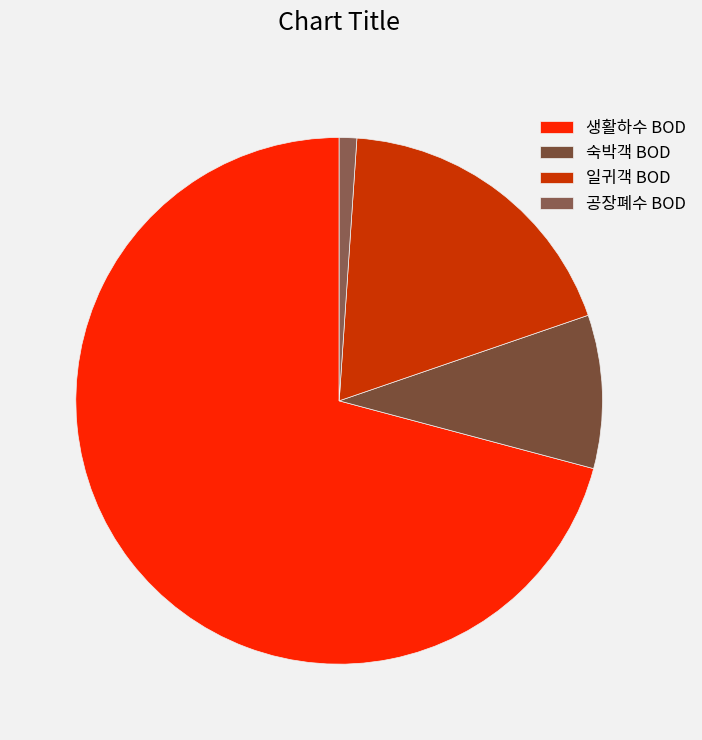

How many segments does this pie chart have?

4